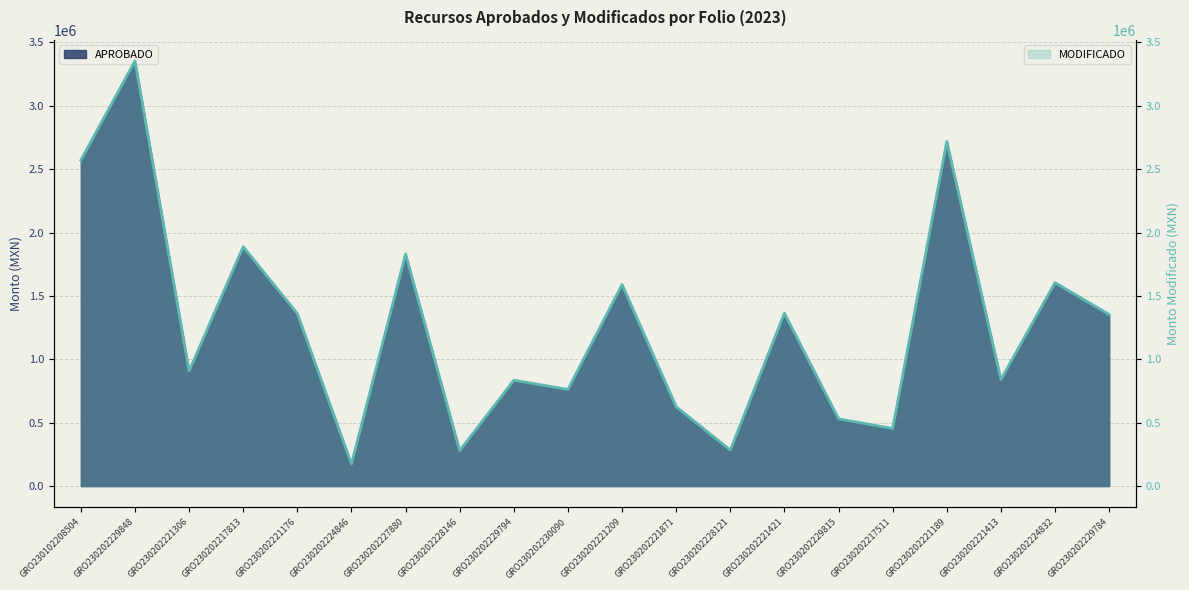

What is the difference between the values at GRO230202217511 and GRO230202229794?

381484.0